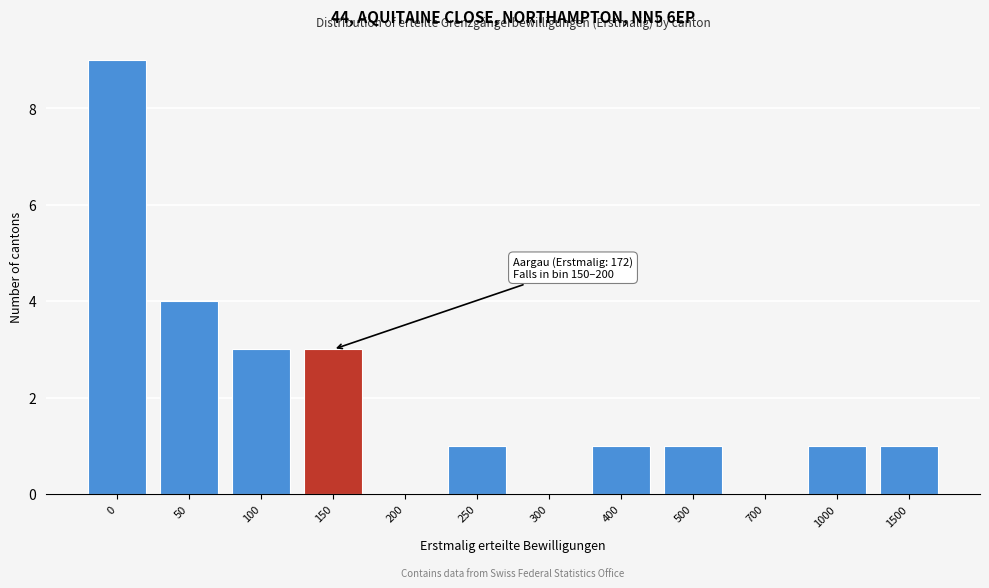

Reading left to right, what are all the values shown in this chart?

0=9	50=4	100=3	150=3	200=0	250=1	300=0	400=1	500=1	700=0	1000=1	1500=1